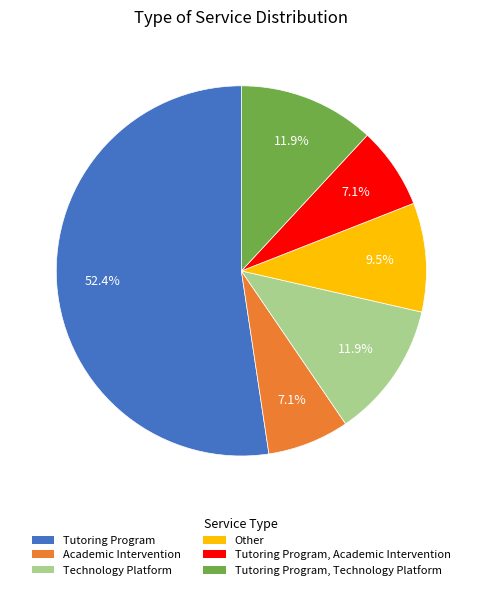

True or false: Academic Intervention accounts for 17% of the total.

False